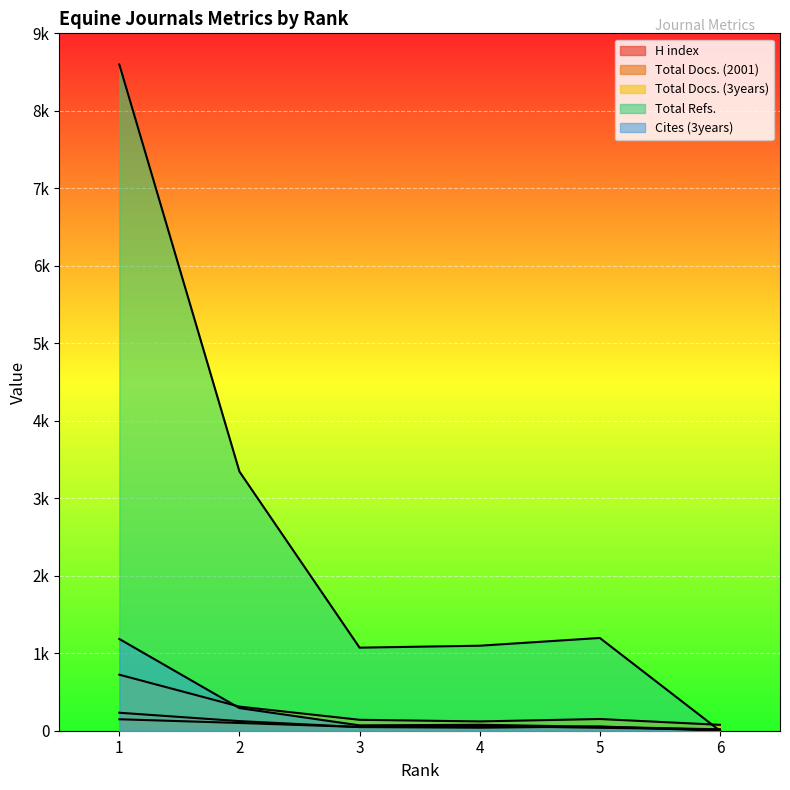

What are all the series names shown in the legend?

H index, Total Docs. (2001), Total Docs. (3years), Total Refs., Cites (3years)